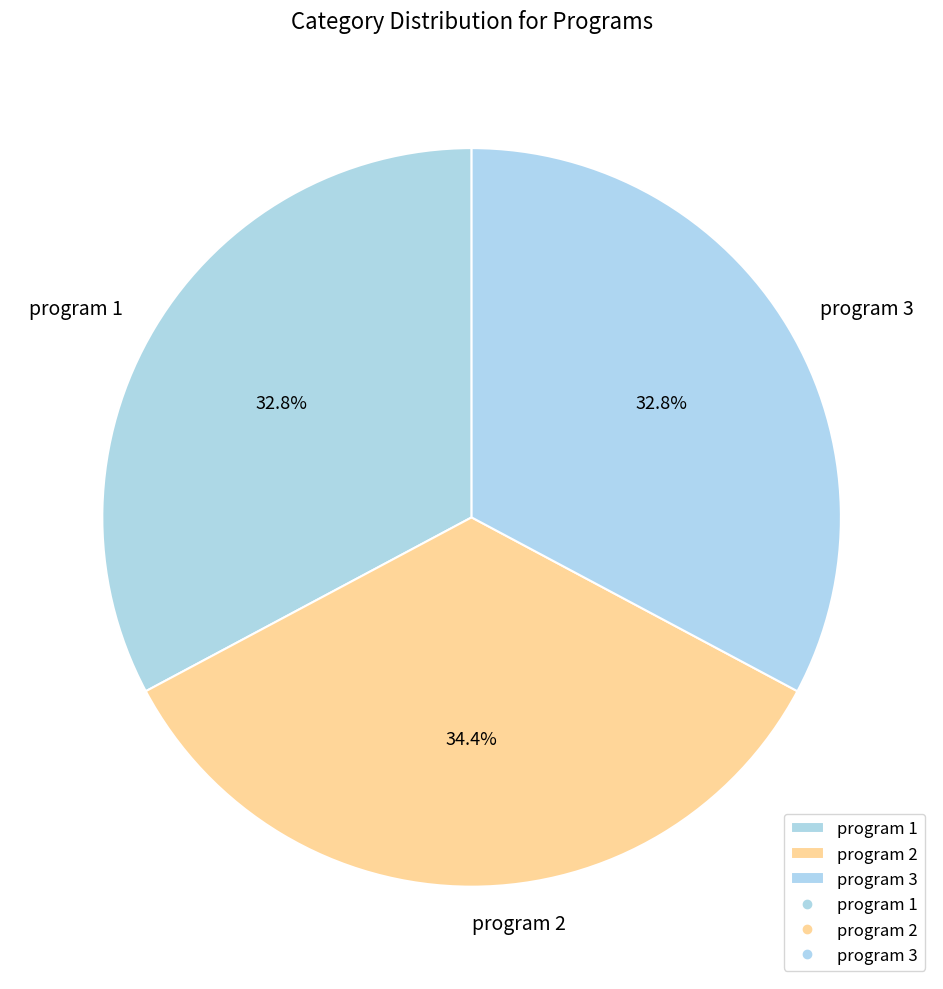

Is there a majority slice in this chart?

No